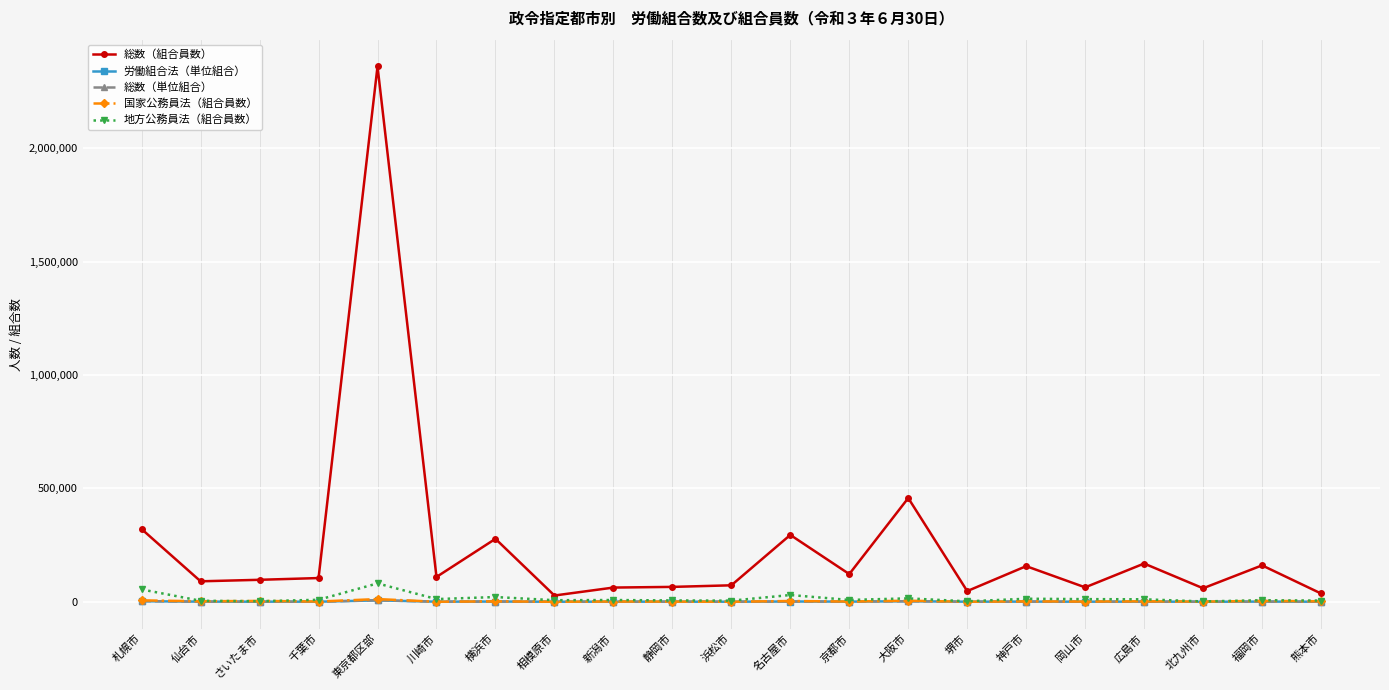

Which series has the largest range (max minus min)?

総数（組合員数）